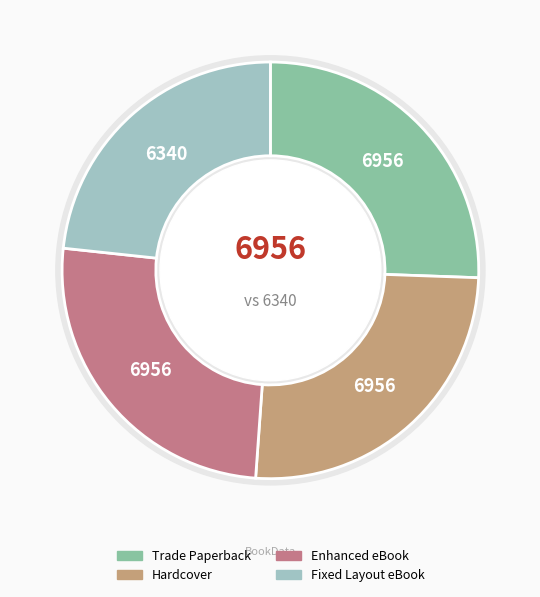

How many segments does this pie chart have?

4